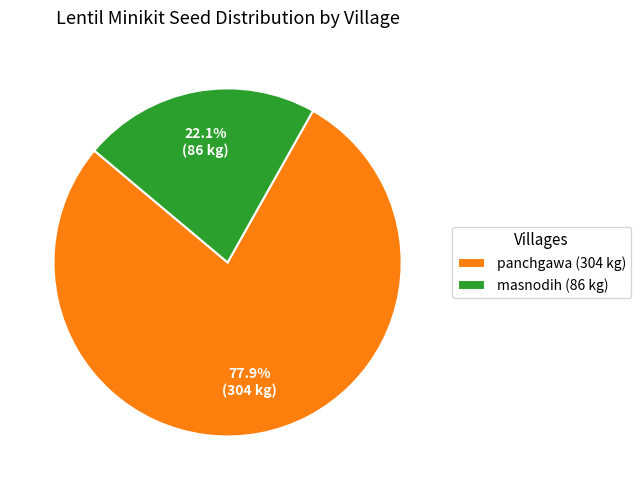

How many slices are in this pie chart?

2